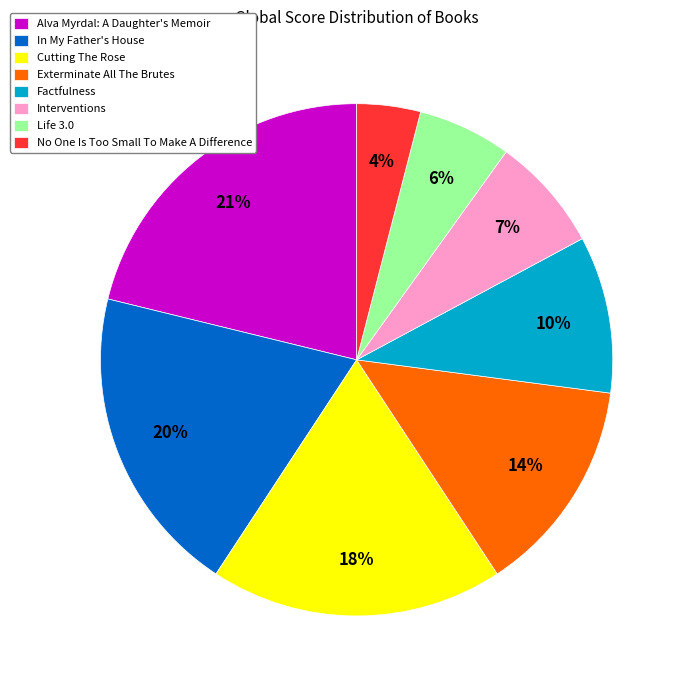

Rank the categories by value from lowest to highest.

No One Is Too Small To Make A Difference, Life 3.0, Interventions, Factfulness, Exterminate All The Brutes, Cutting The Rose, In My Father's House, Alva Myrdal: A Daughter's Memoir